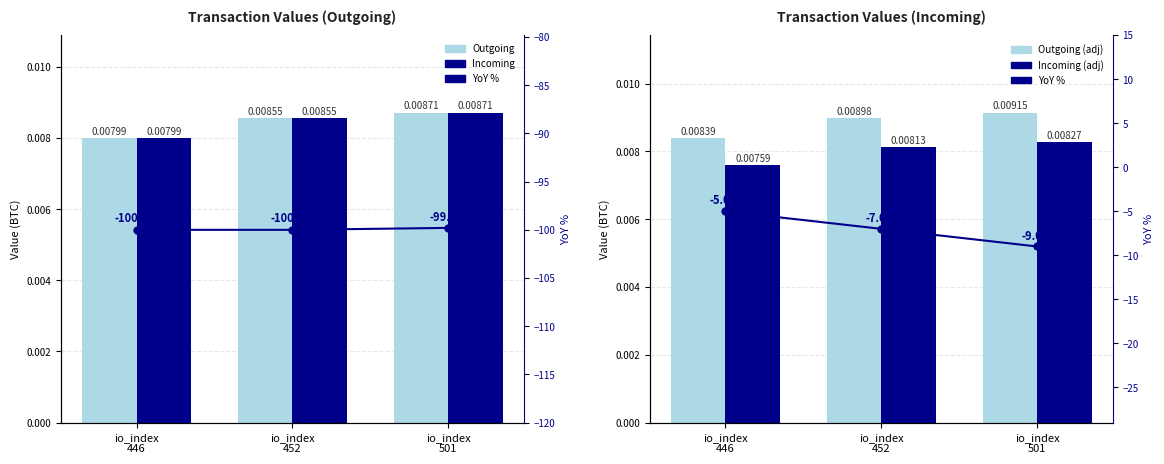

Is it true that Outgoing equals 0.0 at io_index
452?

False